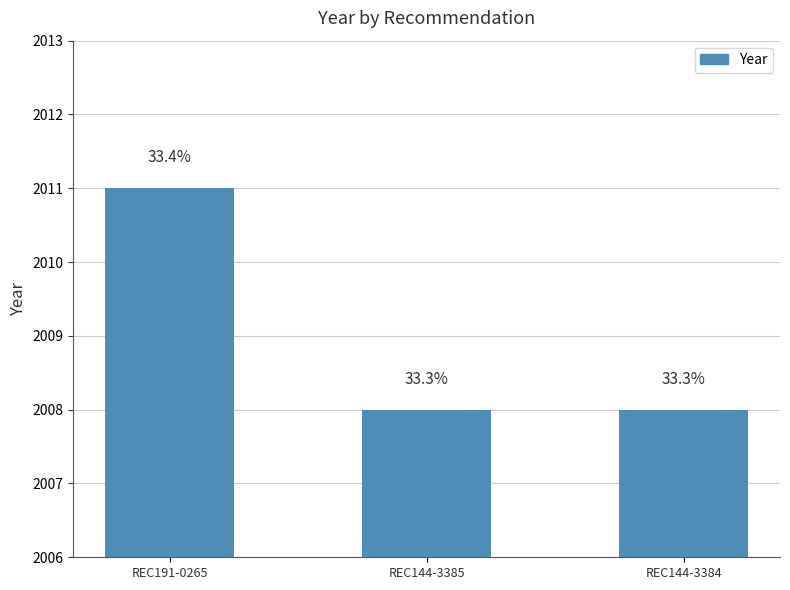

How many bars are there in total?

3